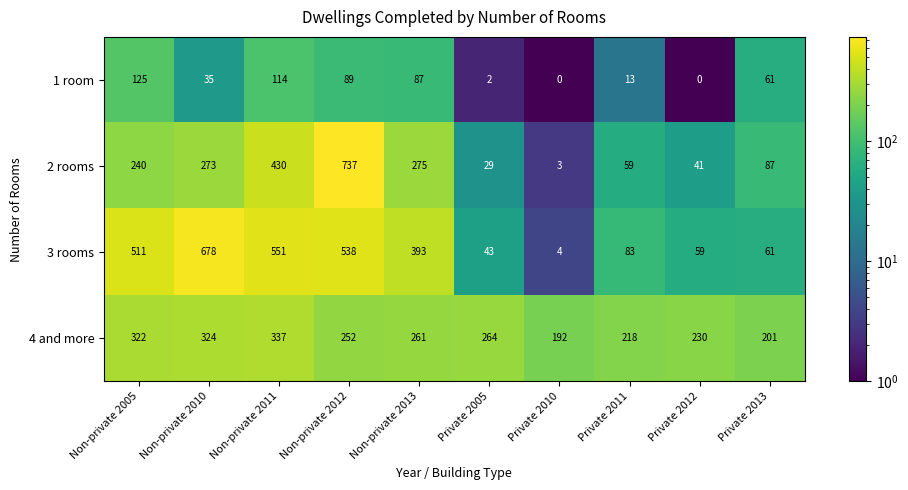

The value of 3 rooms at Non-private 2012 is 538. True or false?

True